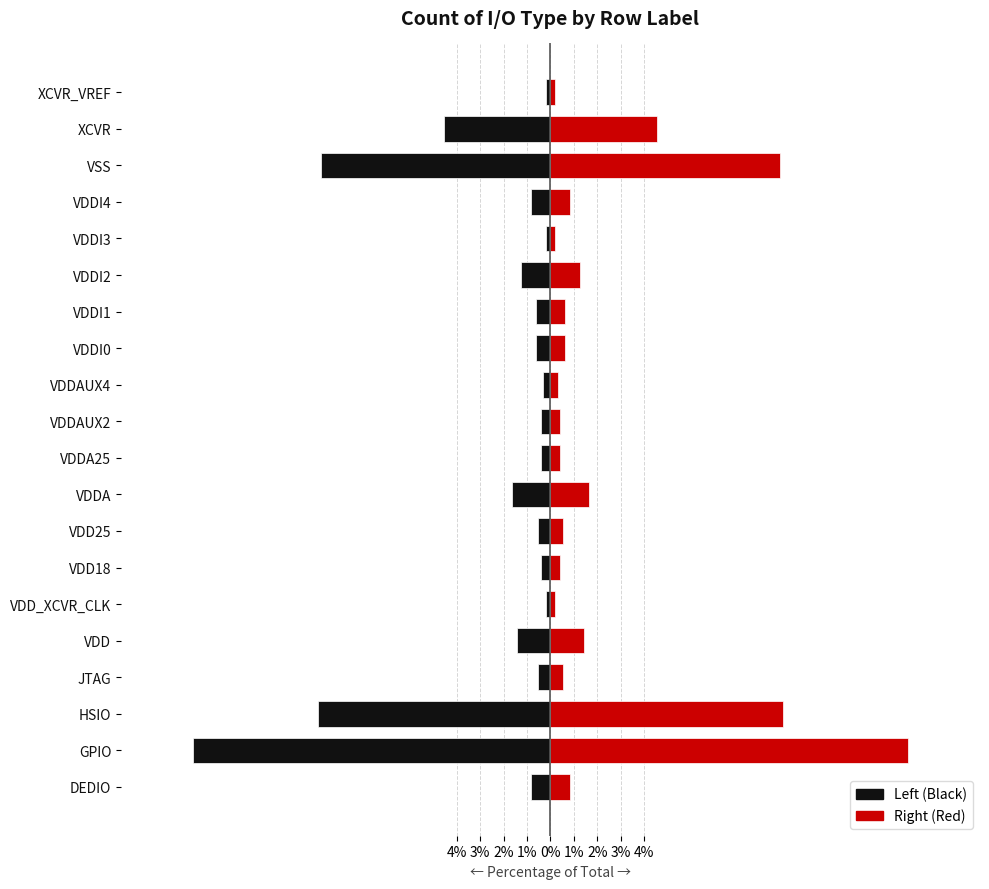

At how many categories does at least one series exceed -11?

20